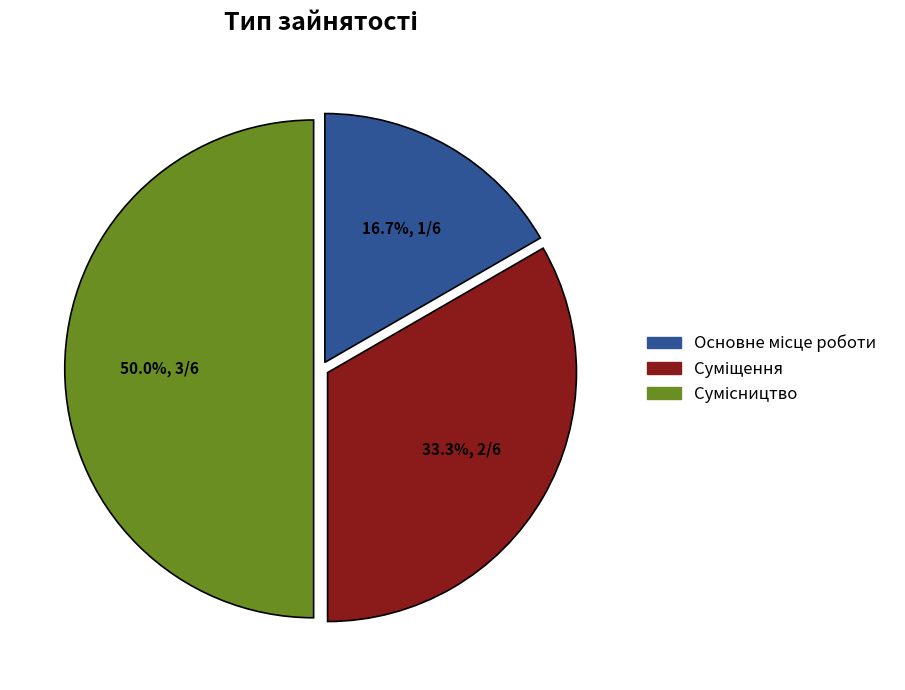

To the nearest percent, what is the average slice percentage?

33%